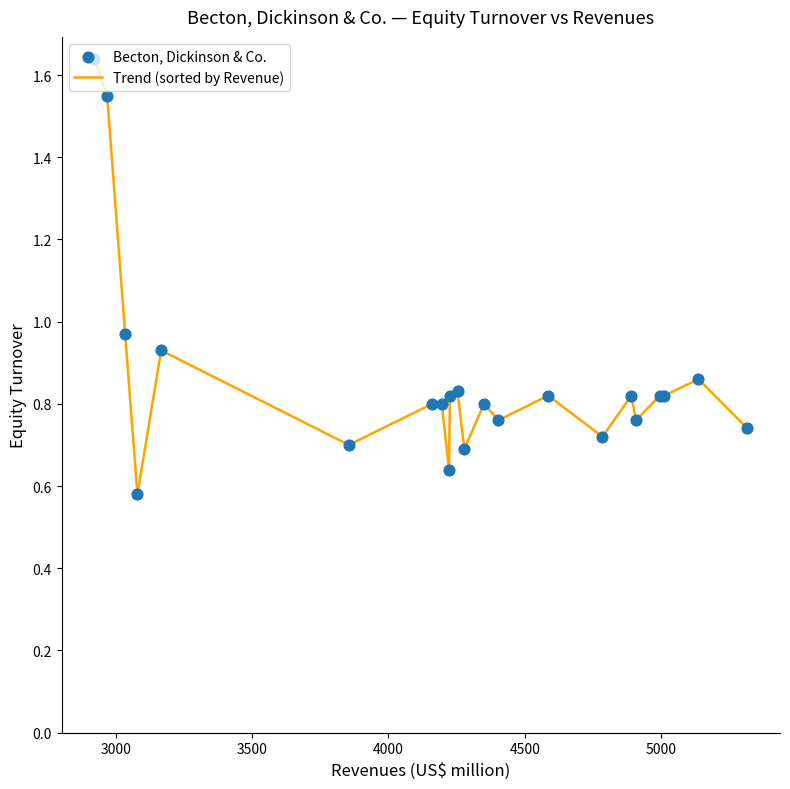

What is the difference between the maximum and minimum values?

1.1